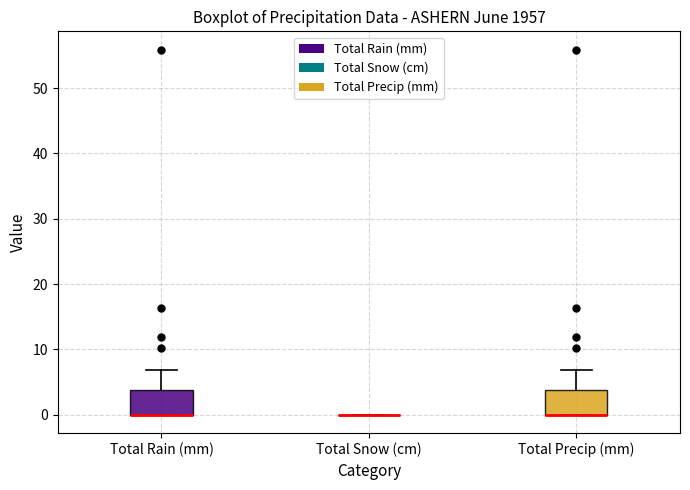

Reading left to right, read every box against the y-axis: the position of its median line, the range the box covers, and the ends of its whiskers. The values are not printed on the chart, so give them approximately, as read against the axis.

Total Rain (mm): median 0 (drawn on the box's lower edge), box 0 to 4, whiskers 0 to 7
Total Snow (cm): box collapsed to a line at 0, whiskers 0 to 0
Total Precip (mm): median 0 (drawn on the box's lower edge), box 0 to 4, whiskers 0 to 7